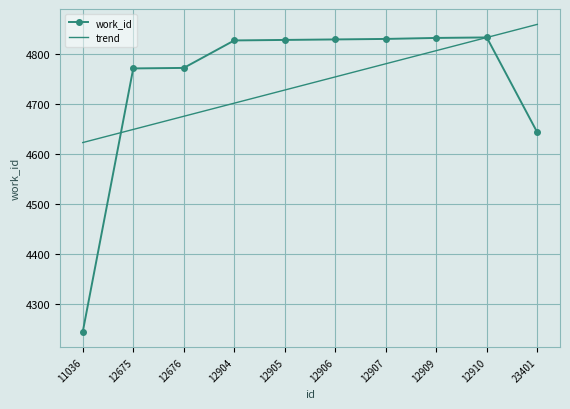

Which series has the largest range (max minus min)?

work_id